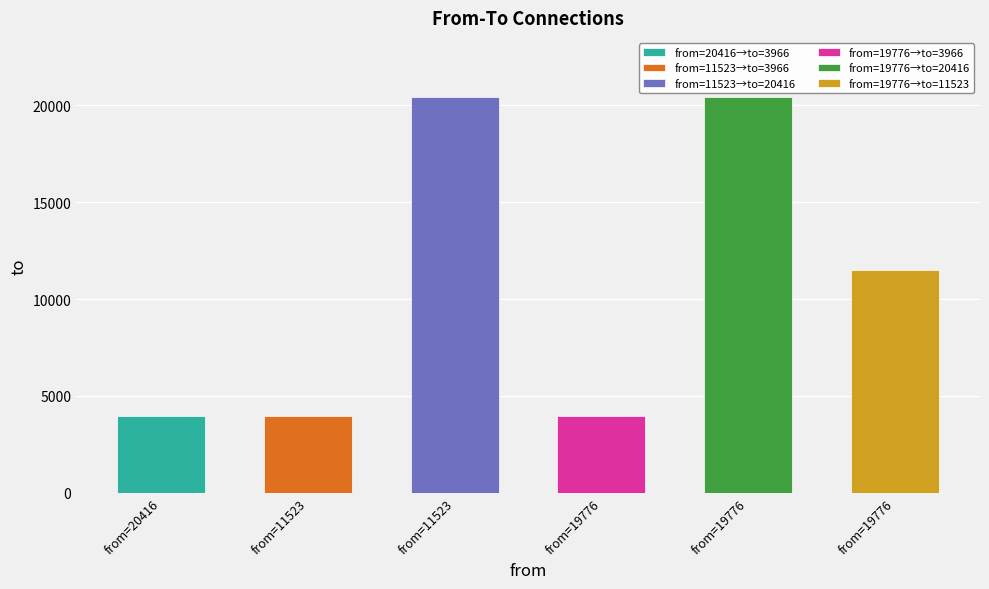

Reading left to right, list all the values displayed in this chart.

20416=3966	11523=3966	11523=20416	19776=3966	19776=20416	19776=11523